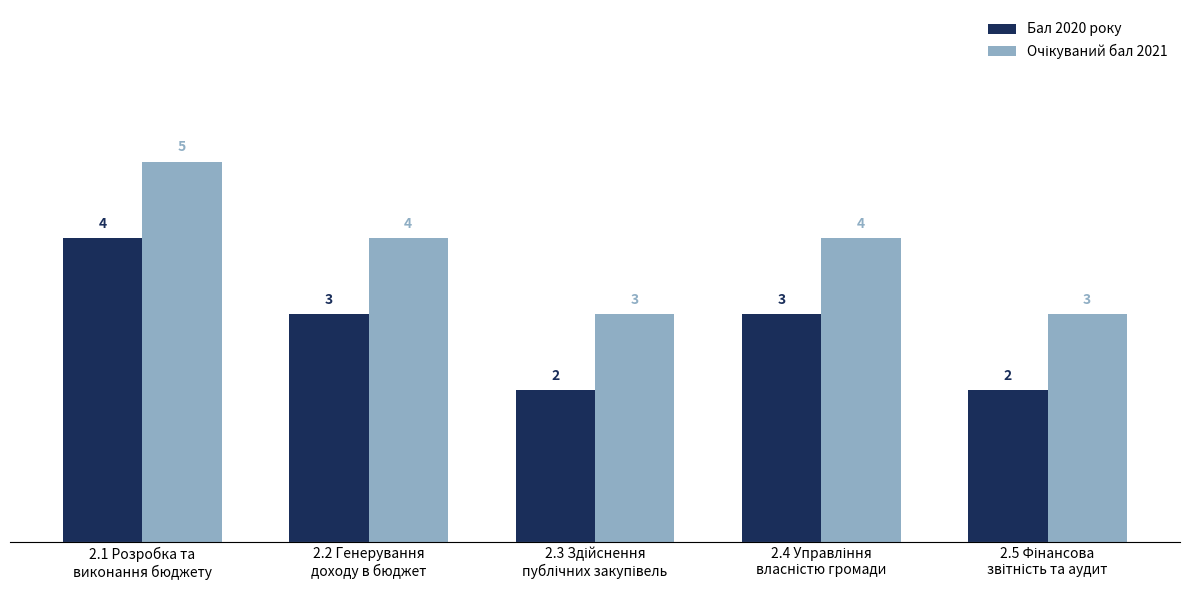

At which category is the sum across all series the highest?

2.1 Розробка та
виконання бюджету